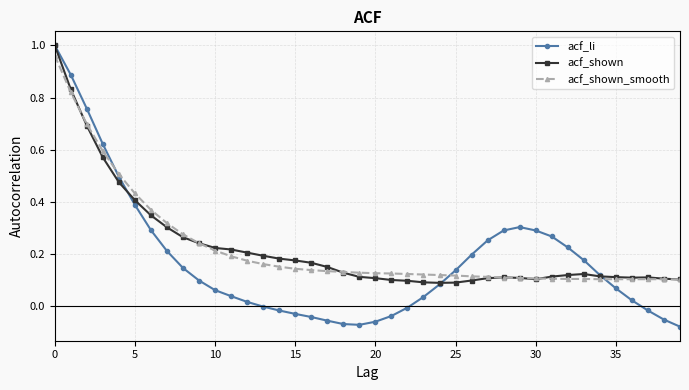

Which series has the widest spread of values?

acf_li